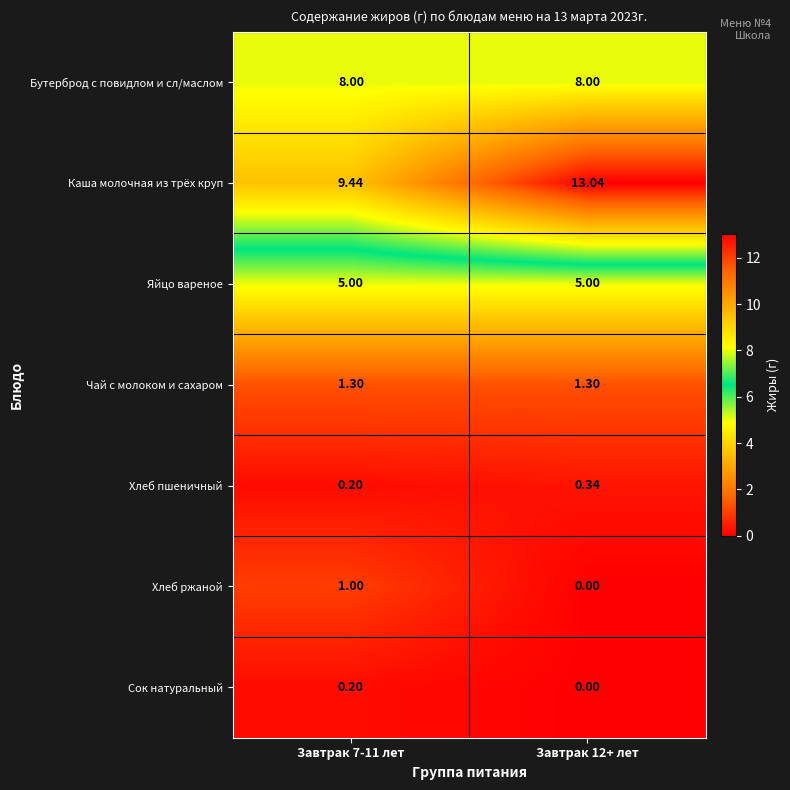

Which series has the largest range (max minus min)?

Каша молочная из трёх круп